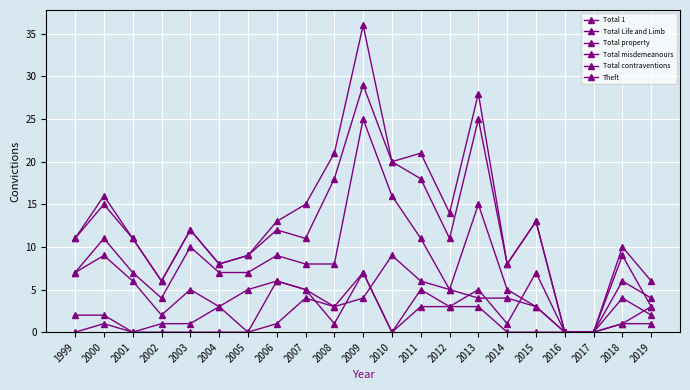

At which category is the sum across all series the highest?

2009